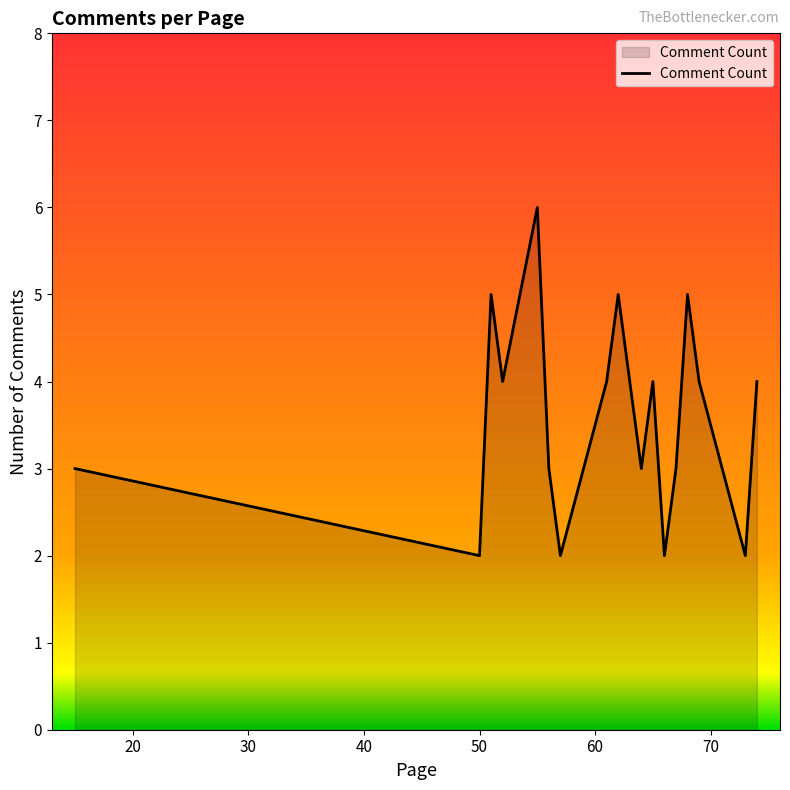

What is the difference between the maximum and minimum values?

4